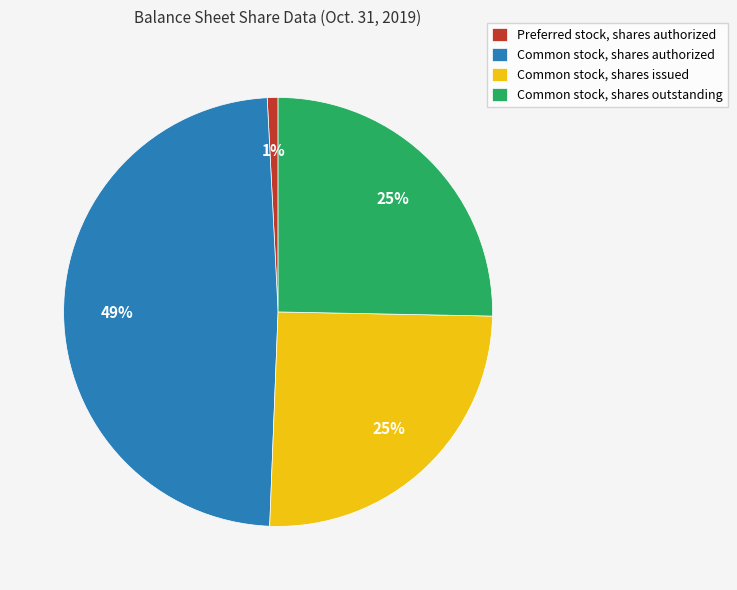

Do Common stock, shares outstanding and Preferred stock, shares authorized together represent more than half of the pie?

No